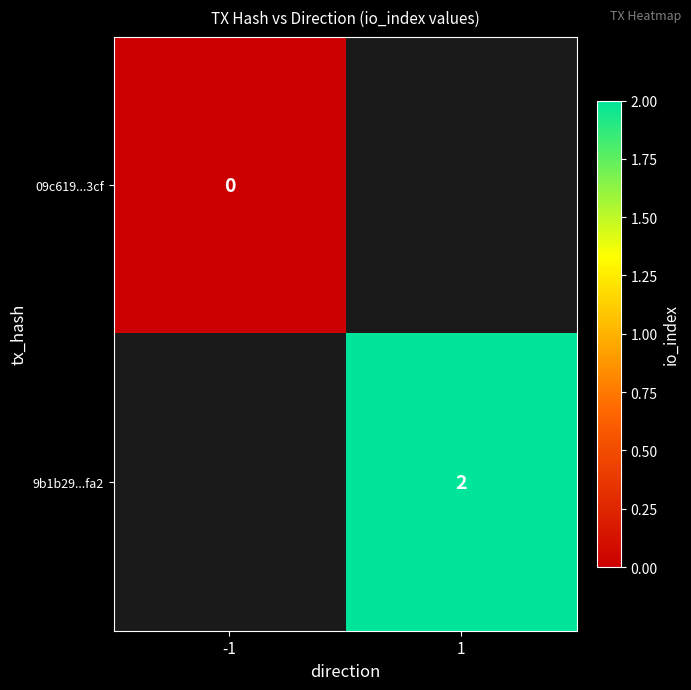

Is the value of 09c619...3cf at -1 greater than the value of 9b1b29...fa2 at 1?

No